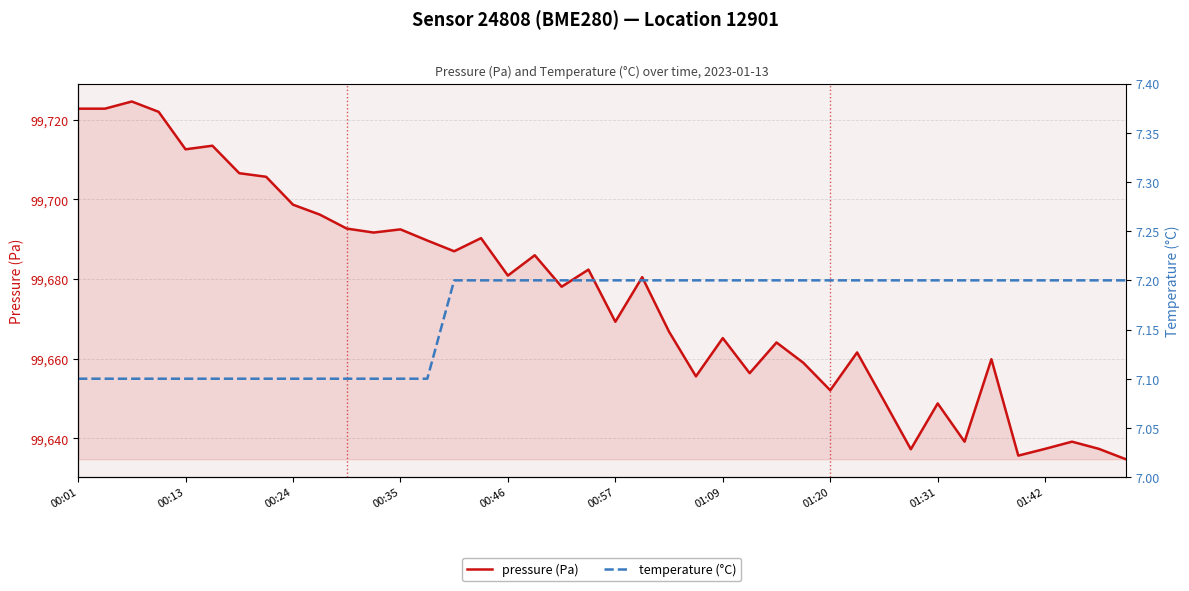

What is the average value of the temperature (°C) series?

7.2